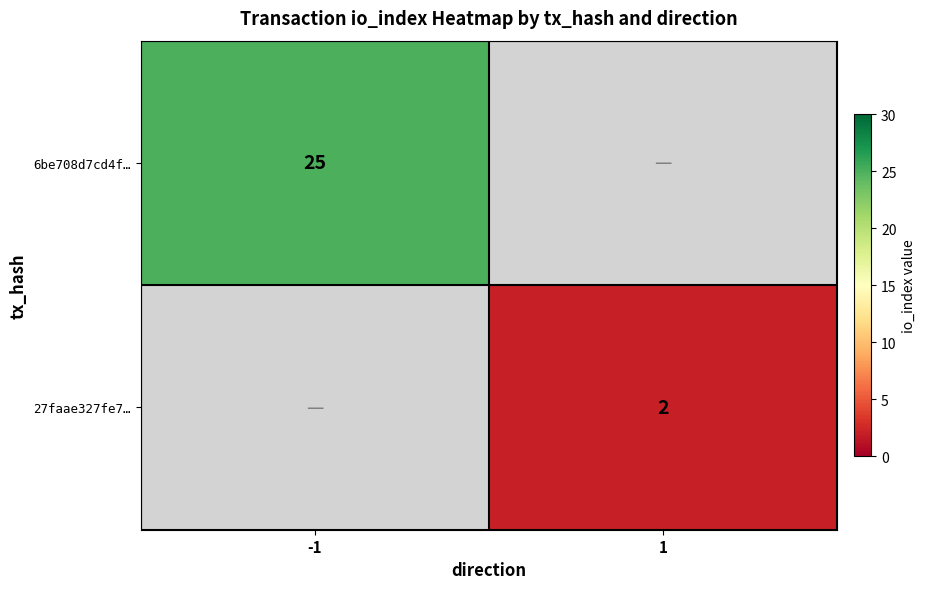

The value of 6be708d7cd4f… at -1 is 25. True or false?

True